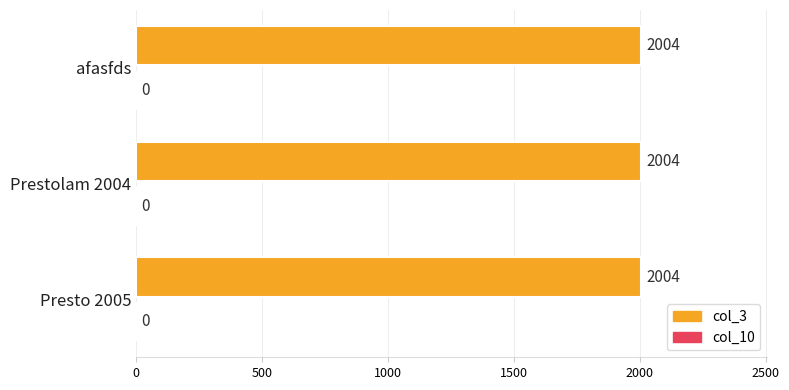

The col_3 series shows 2004 at afasfds. True or false?

True